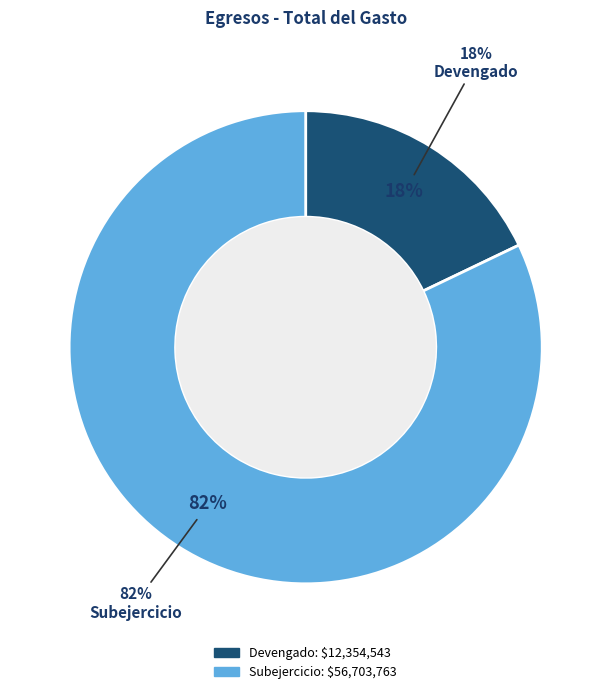

Which slice is the smallest?

Devengado